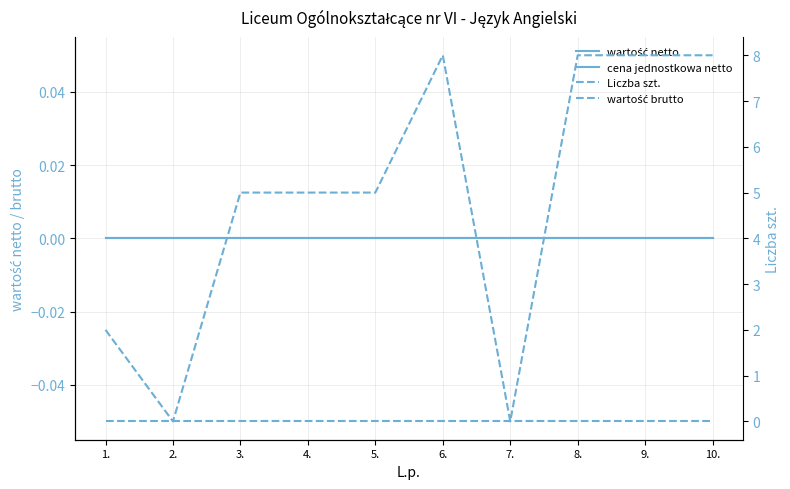

True or false: cena jednostkowa netto and wartość netto intersect in this chart.

False